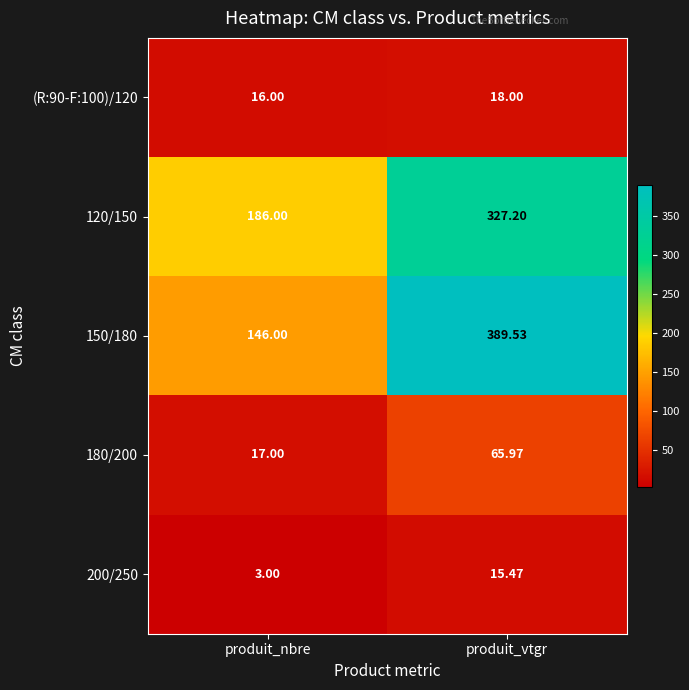

What is the spread (max minus min) of values at produit_vtgr?

374.1